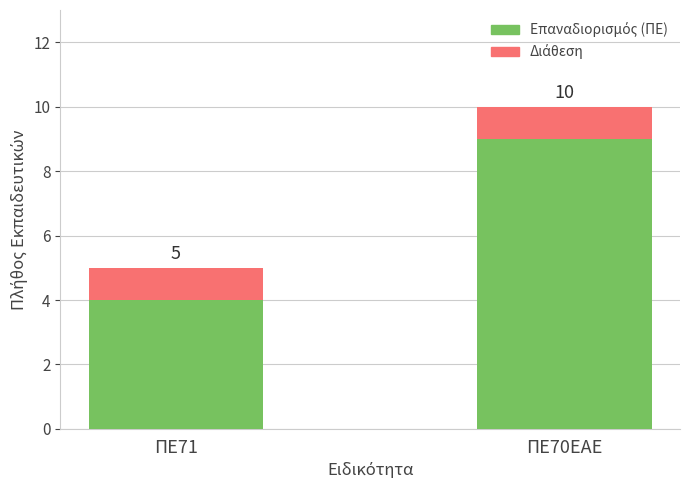

Where is Επαναδιορισμός (ΠΕ) nearest to the value 6?

ΠΕ71